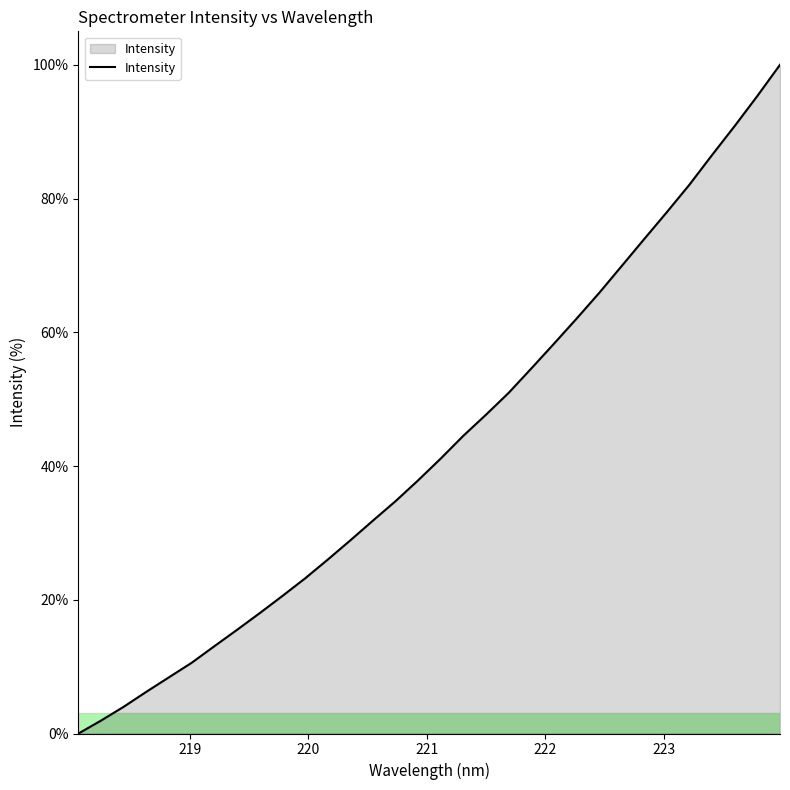

What is the maximum value shown in the chart?

100.0